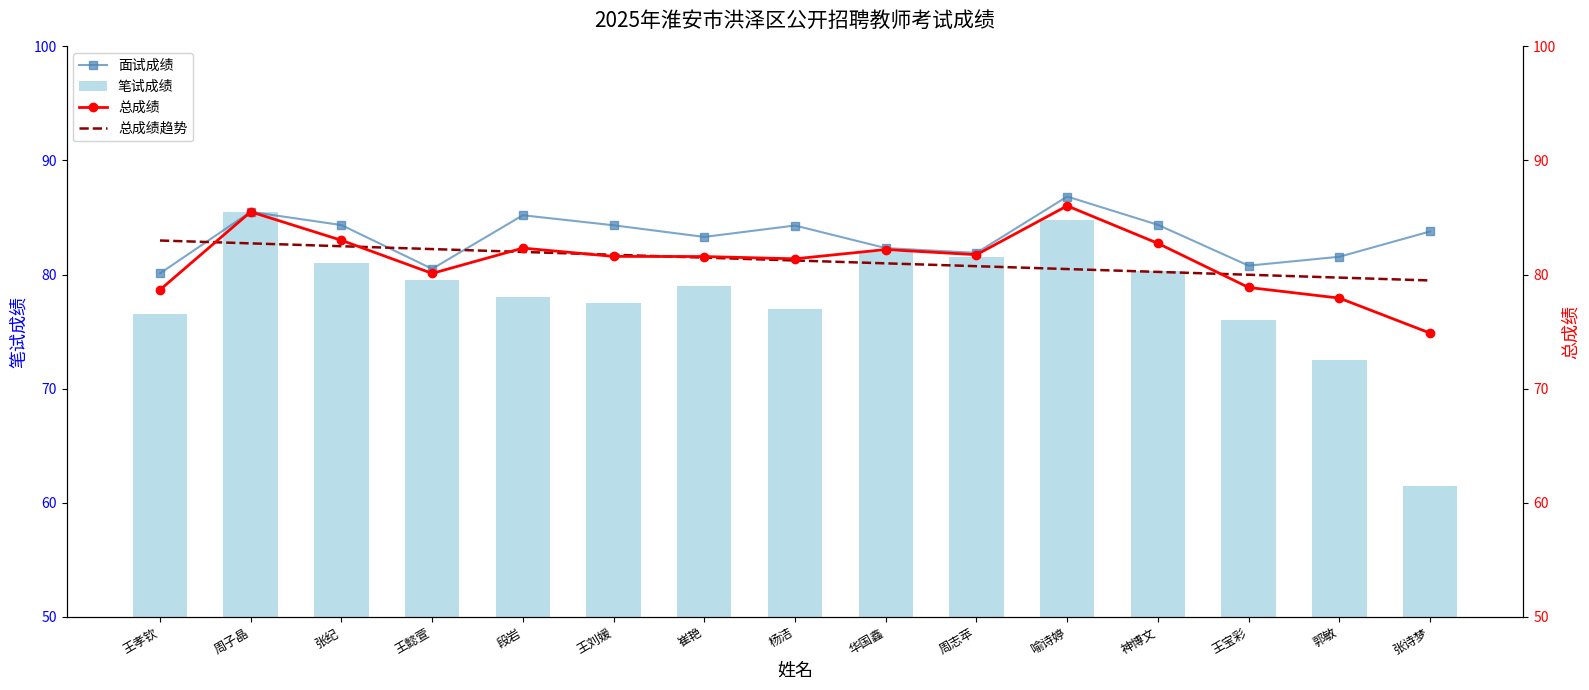

What is the highest value of the 总成绩 series?

86.0